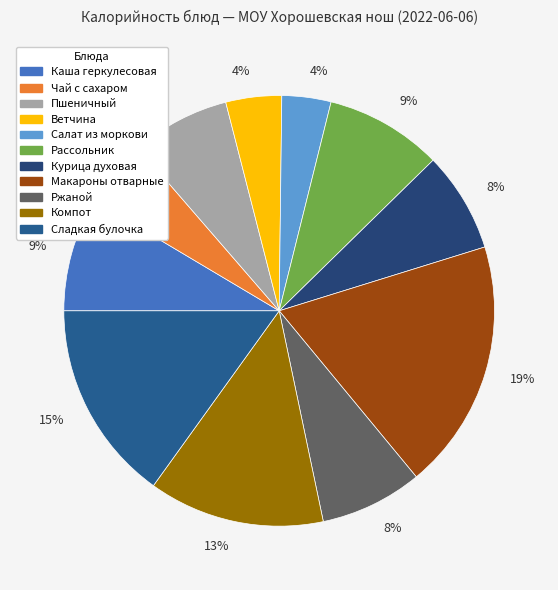

Count the number of slices in the pie.

11